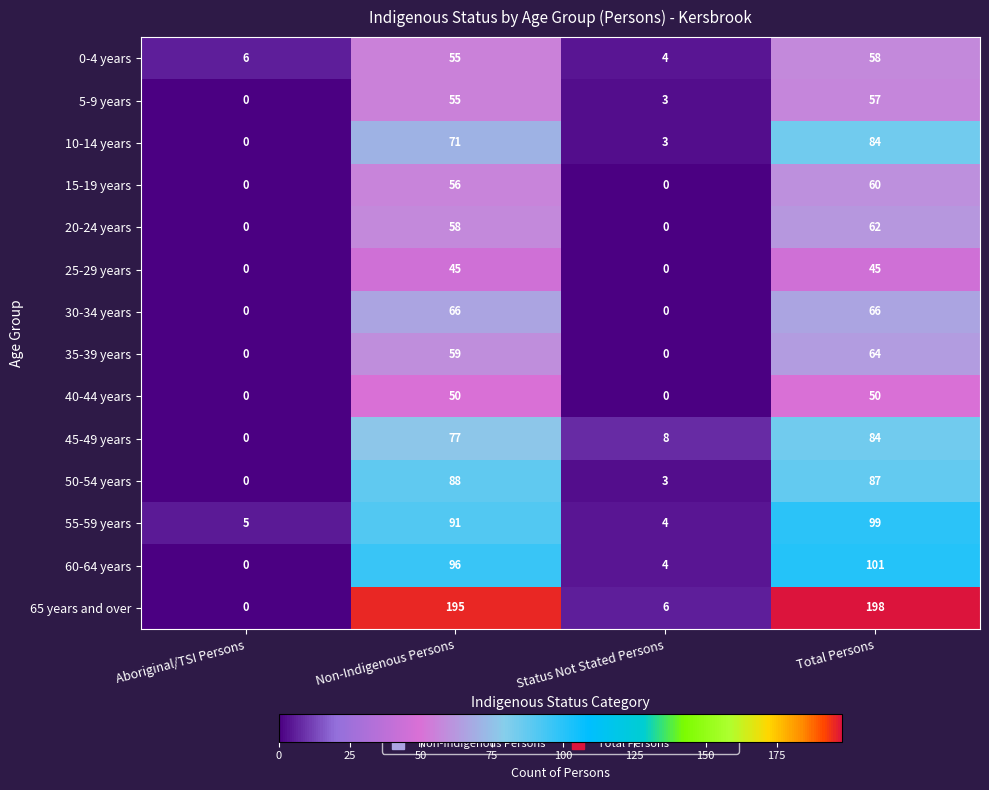

Which series has the widest spread of values?

65 years and over